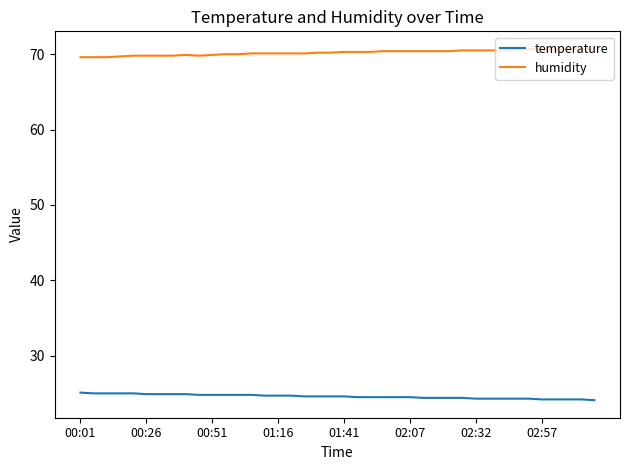

What is the average value of the temperature series?

24.6